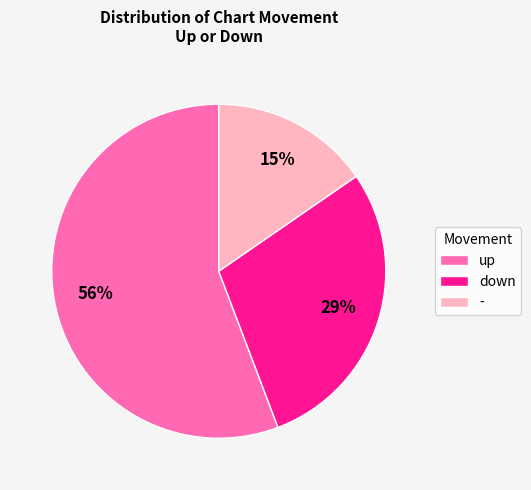

Which slice is the largest?

up